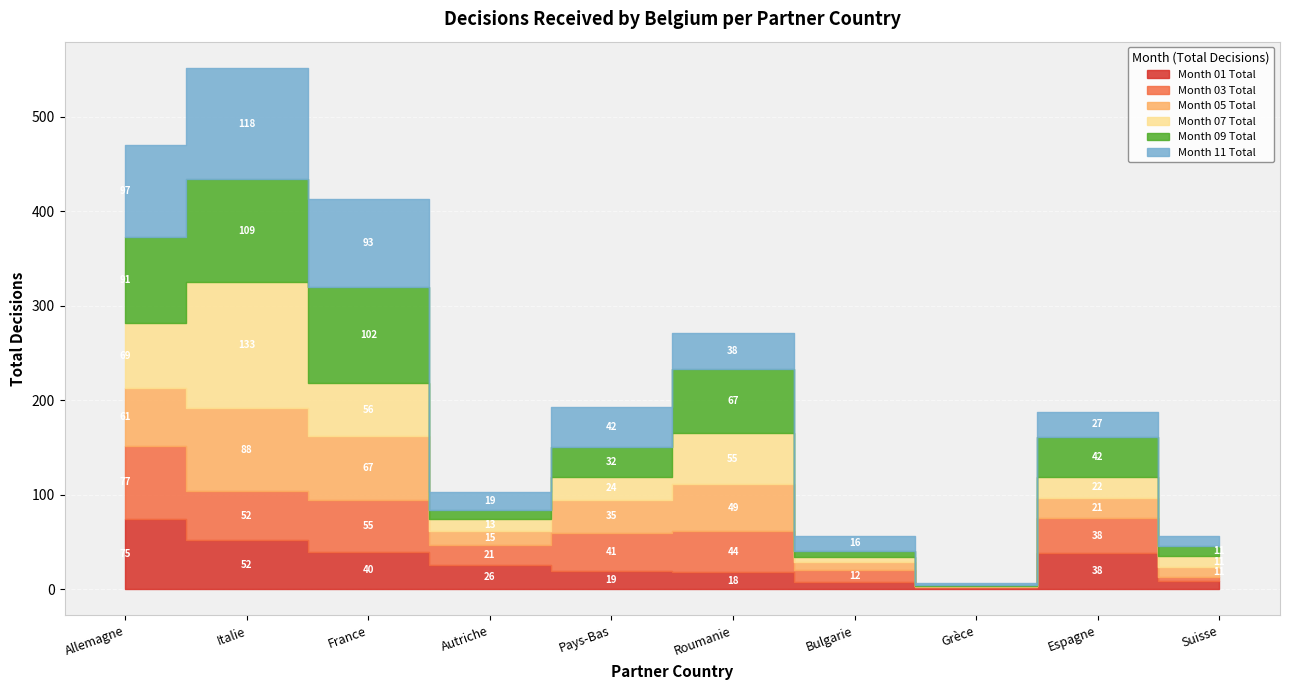

What is the highest value of the Month 05 Total series?

88